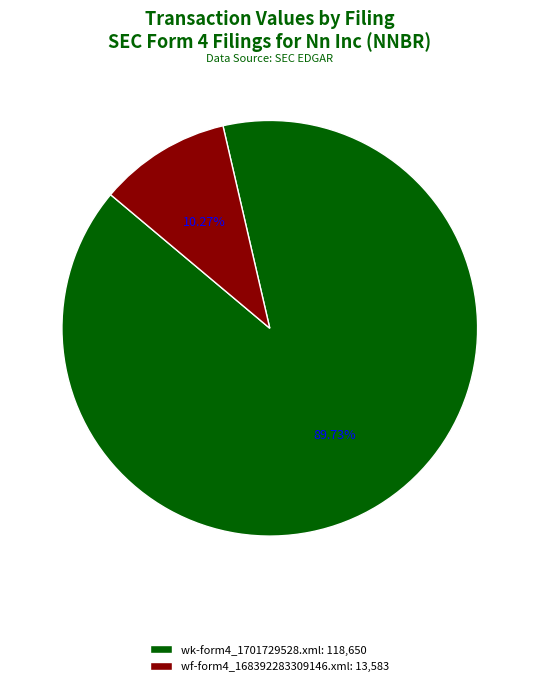

The wk-form4_1701729528.xml slice represents 97% of the pie. True or false?

False